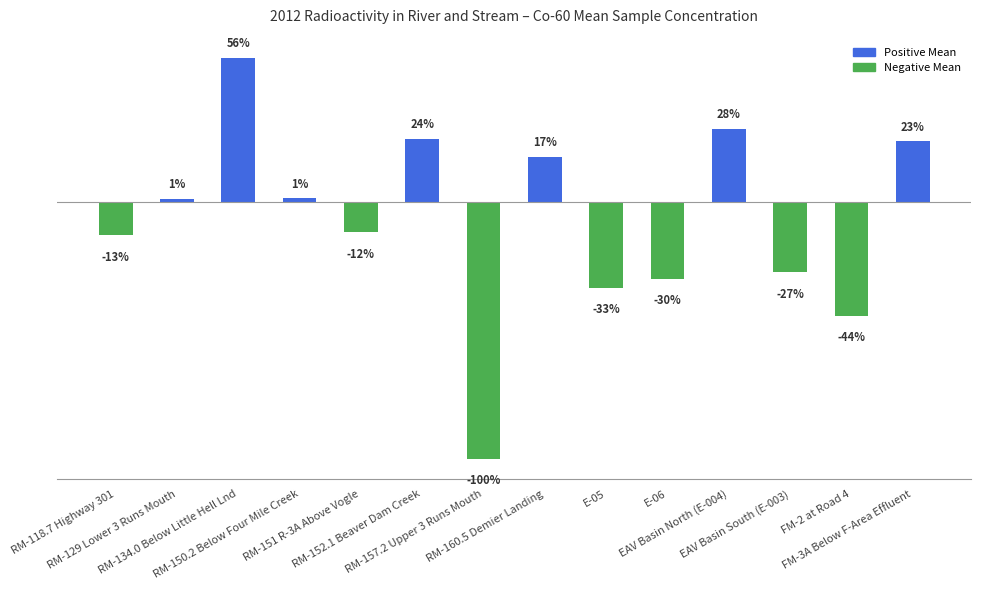

True or false: the data shows 0.0 at RM-160.5 Demier Landing.

True